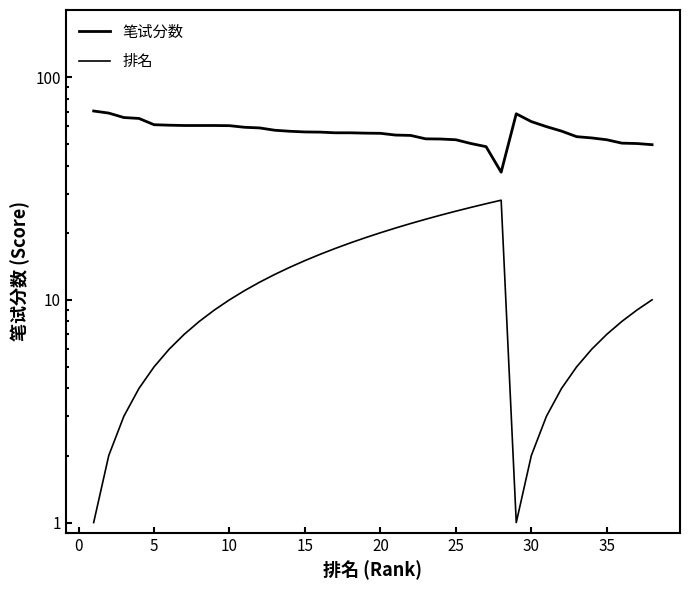

What is the lowest value of the 笔试分数 series?

37.4